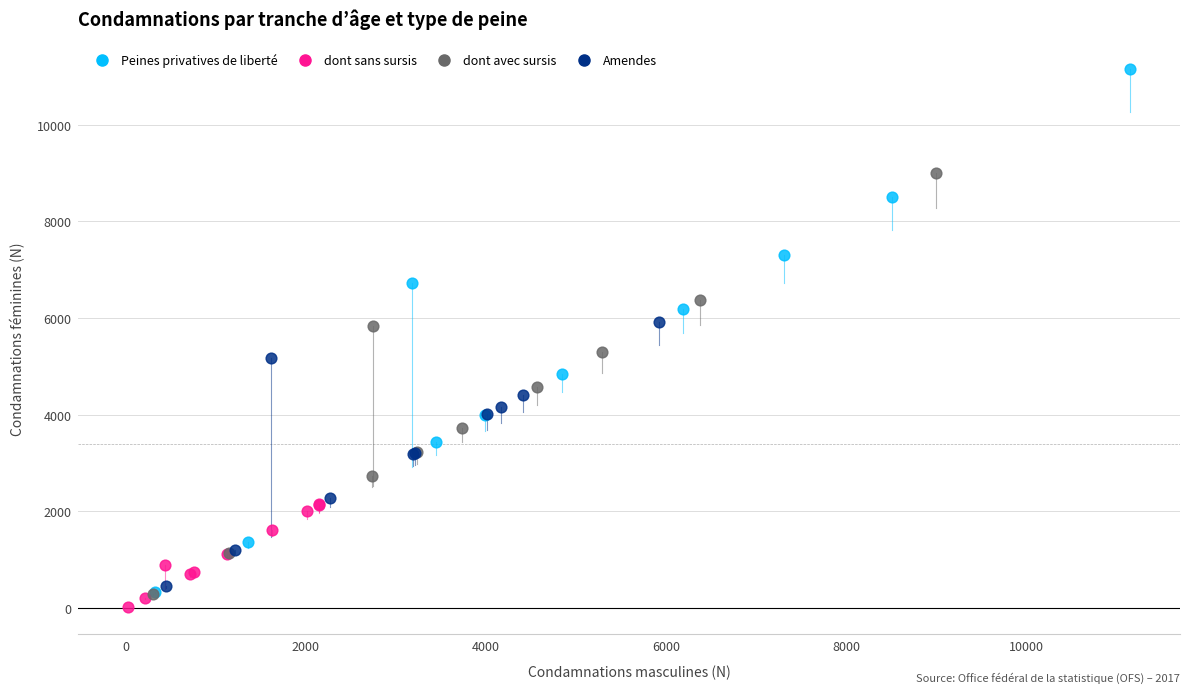

Which series has the largest Y range (max minus min)?

Peines privatives de liberté